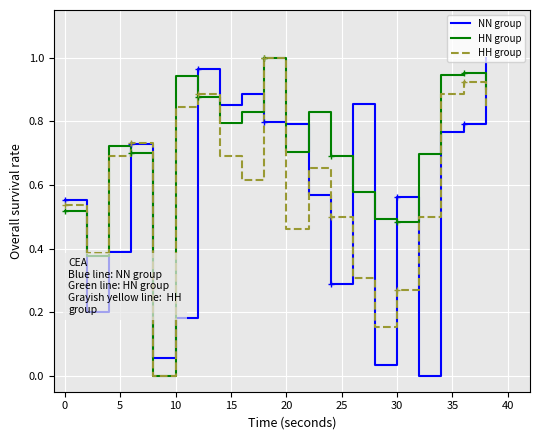

Rank the series by their average value, from lowest to highest.

NN group, HH group, HN group